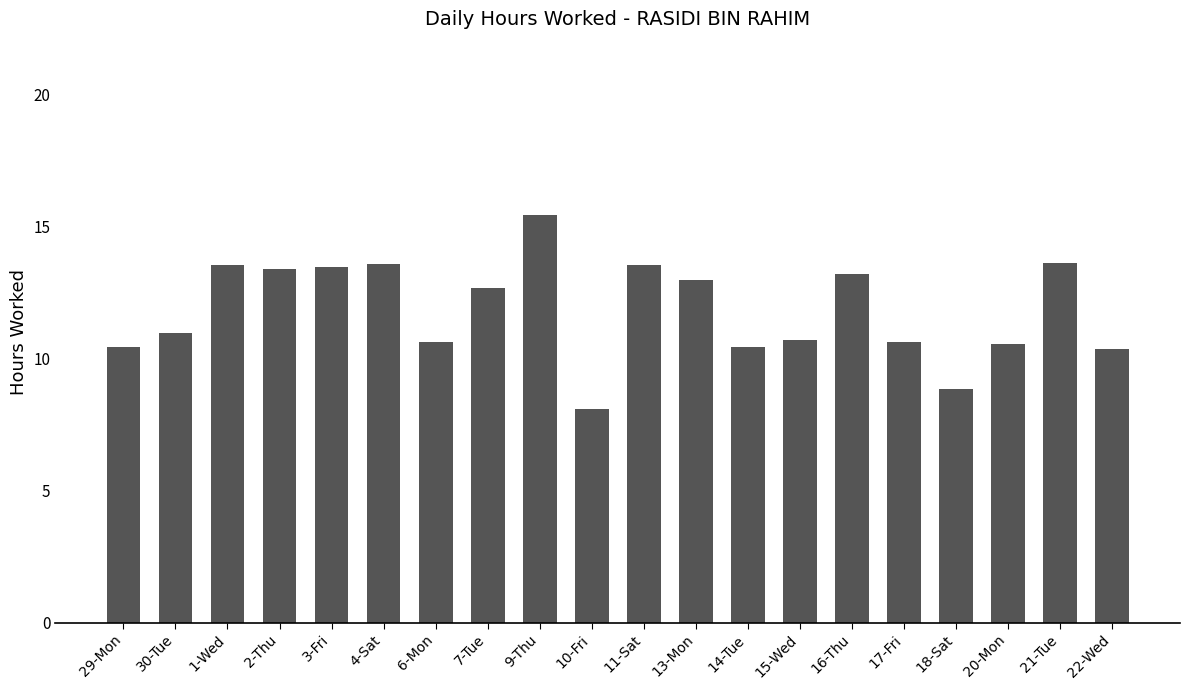

What position from the left is 7-Tue?

8